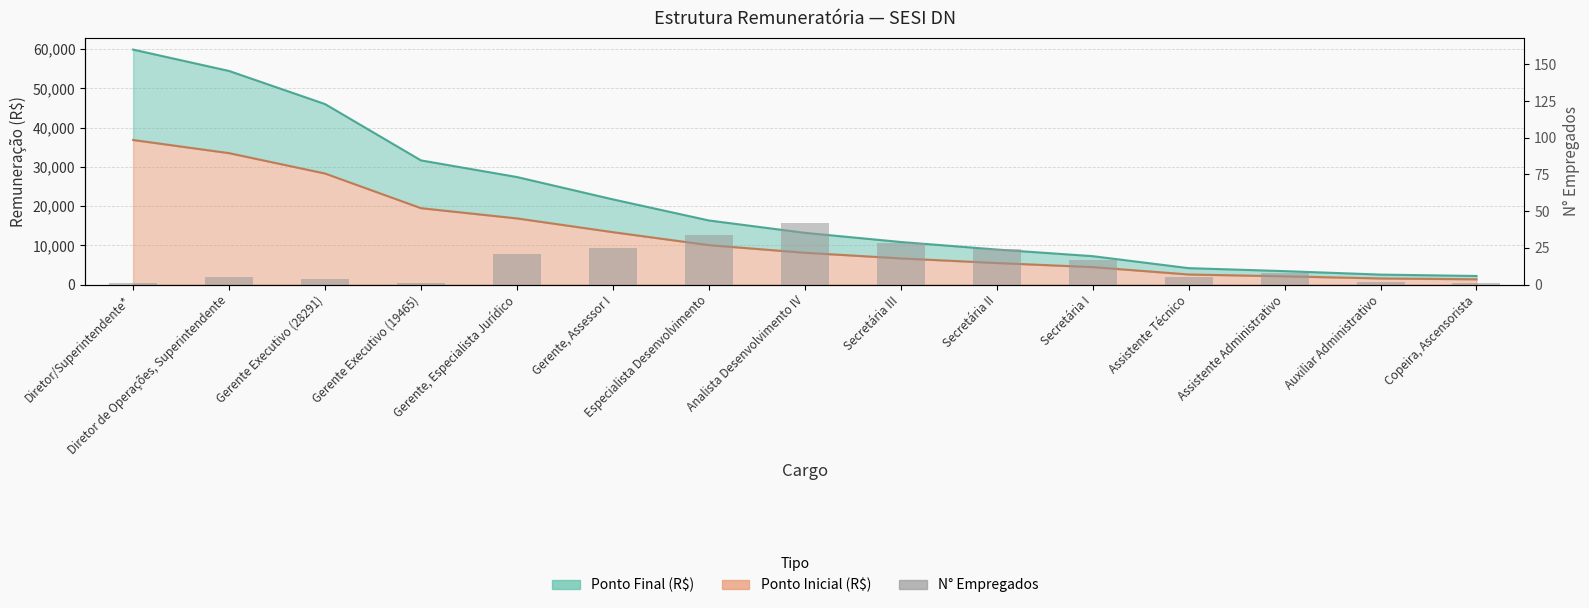

How many data points are less than 8?

7